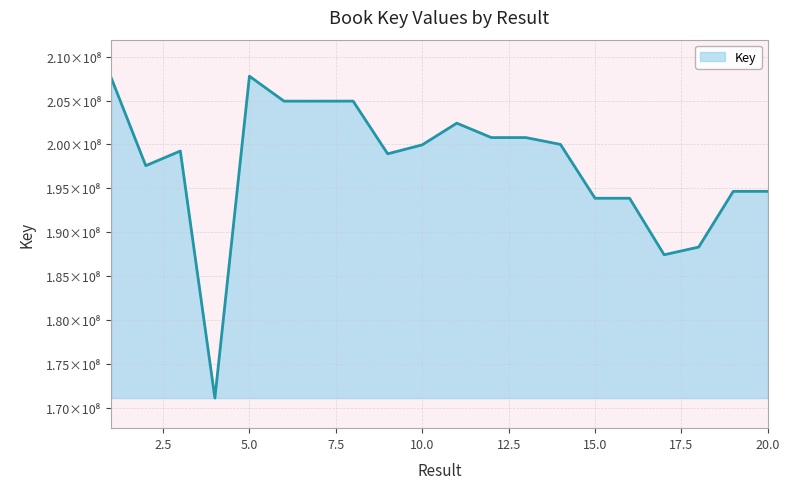

Does the chart display data point markers on the line(s)?

No